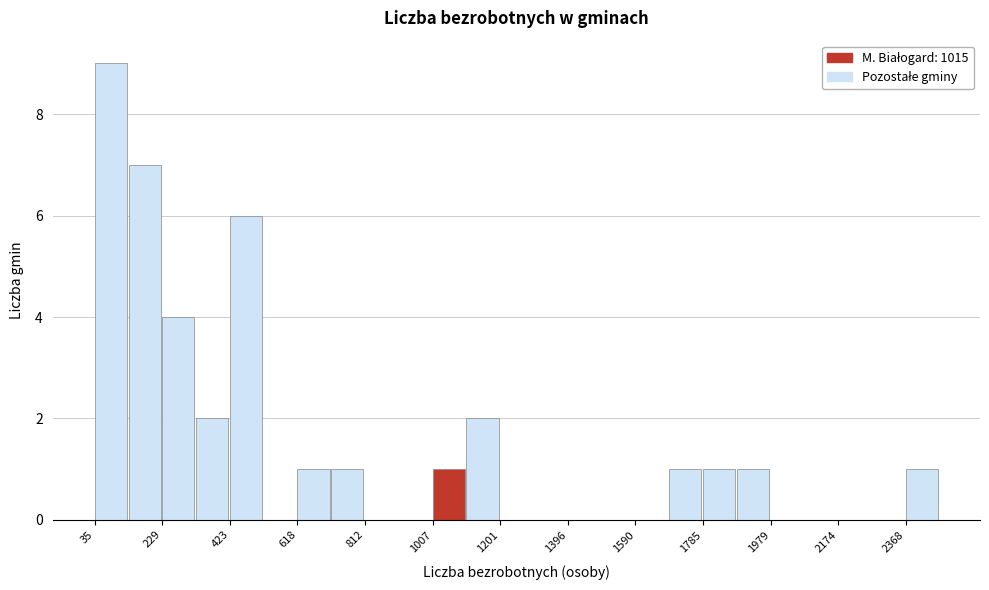

Reading left to right, list every bar in this chart as the range it spans on the x-axis followed by its height. Neither the bar edges nor the heights are printed on the chart, so give them approximately, as read against the axes.

40 to 140: 9
140 to 220: 7
220 to 320: 4
320 to 420: 2
420 to 520: 6
520 to 620: 0
620 to 720: 1
720 to 820: 1
820 to 920: 0
920 to 1000: 0
1000 to 1100: 1
1100 to 1200: 2
1200 to 1300: 0
1300 to 1400: 0
1400 to 1500: 0
1500 to 1600: 0
1600 to 1680: 0
1680 to 1780: 1
1780 to 1880: 1
1880 to 1980: 1
1980 to 2080: 0
2080 to 2180: 0
2180 to 2280: 0
2280 to 2360: 0
2360 to 2460: 1